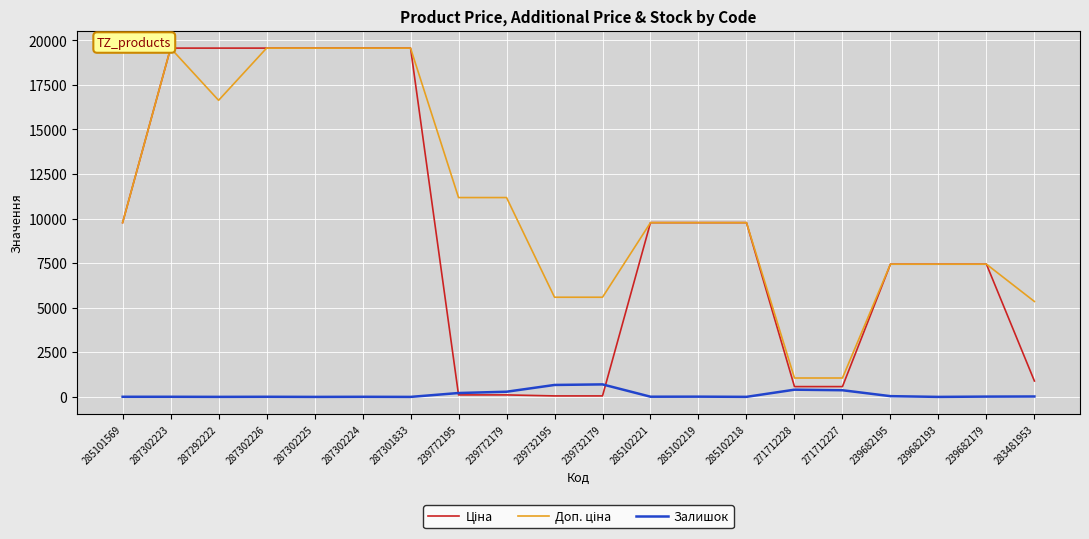

At which category does Доп. ціна reach its first local valley?

287292222